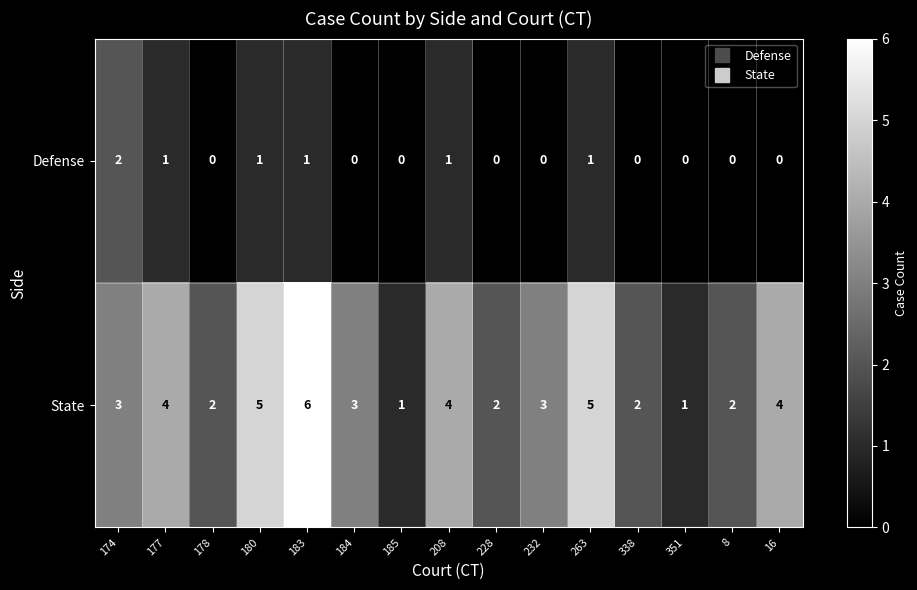

What is the average value of the State series?

3